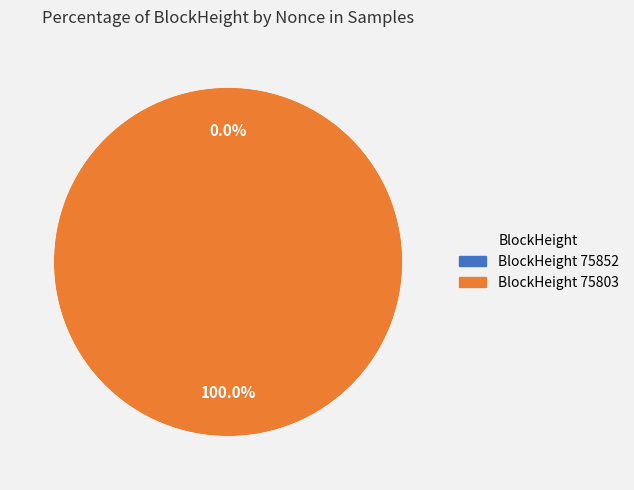

To the nearest percent, what is the difference between the largest and smallest slice percentages?

100%